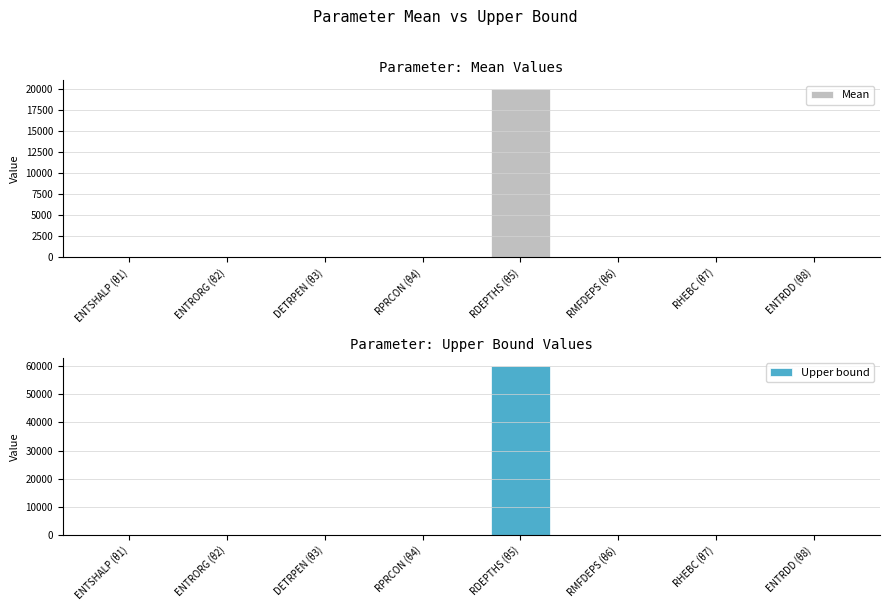

What is the total value across all series at RHEBC (θ7)?

1.9